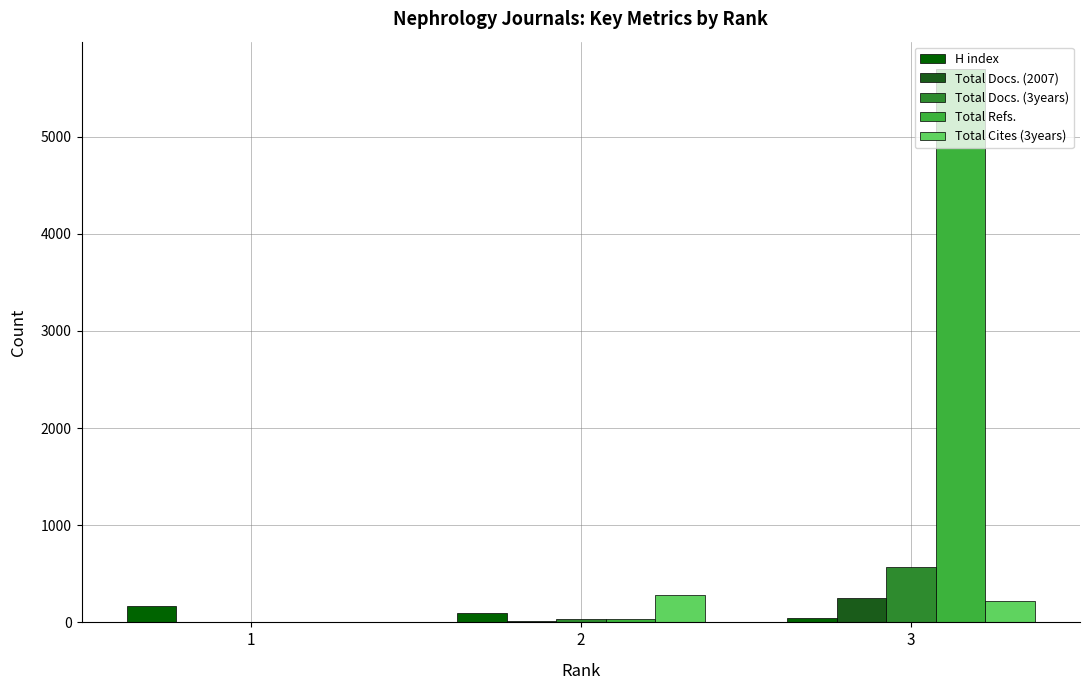

What is the value of the Total Docs. (3years) bar at the 3rd from the left?

568